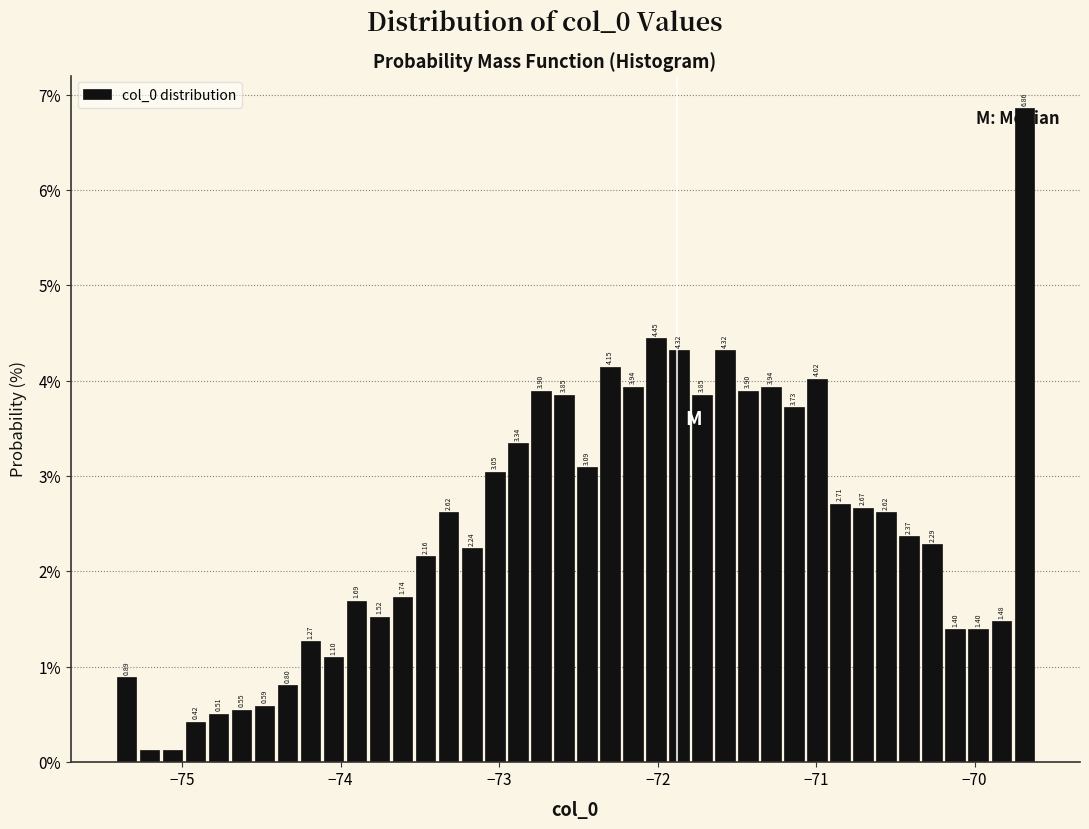

Around what value on the x-axis is the tallest bar? Give the approximate position of its centre, as read against the axis.

-69.7